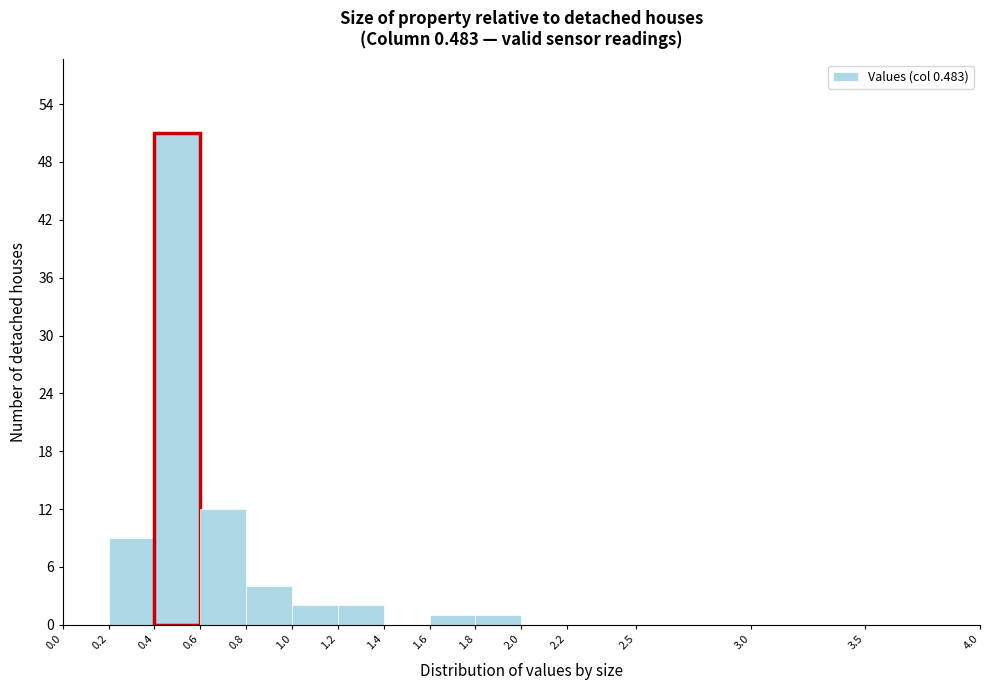

What is the height of the bar covering 0.6 to 0.8 on the x-axis? The values are not printed on the chart, so give them approximately, as read against the axis.

12